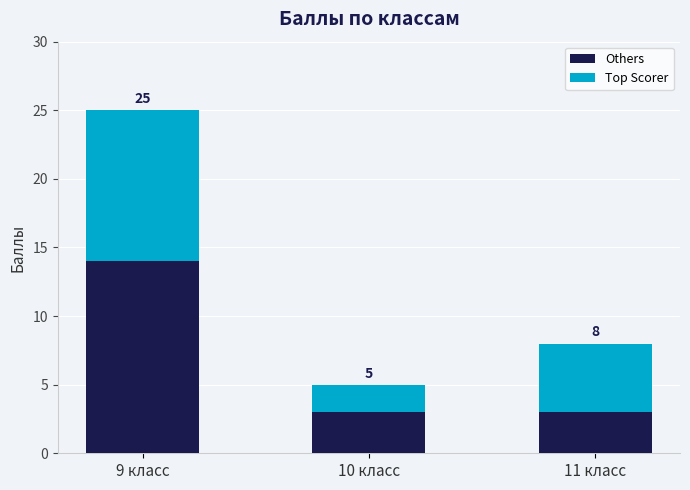

Between 9 класс and 10 класс, which series saw the biggest shift?

Others